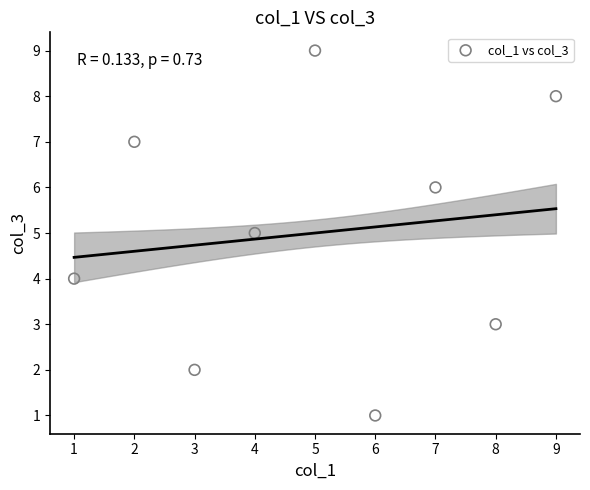

What is the range of X values (max minus min)?

8